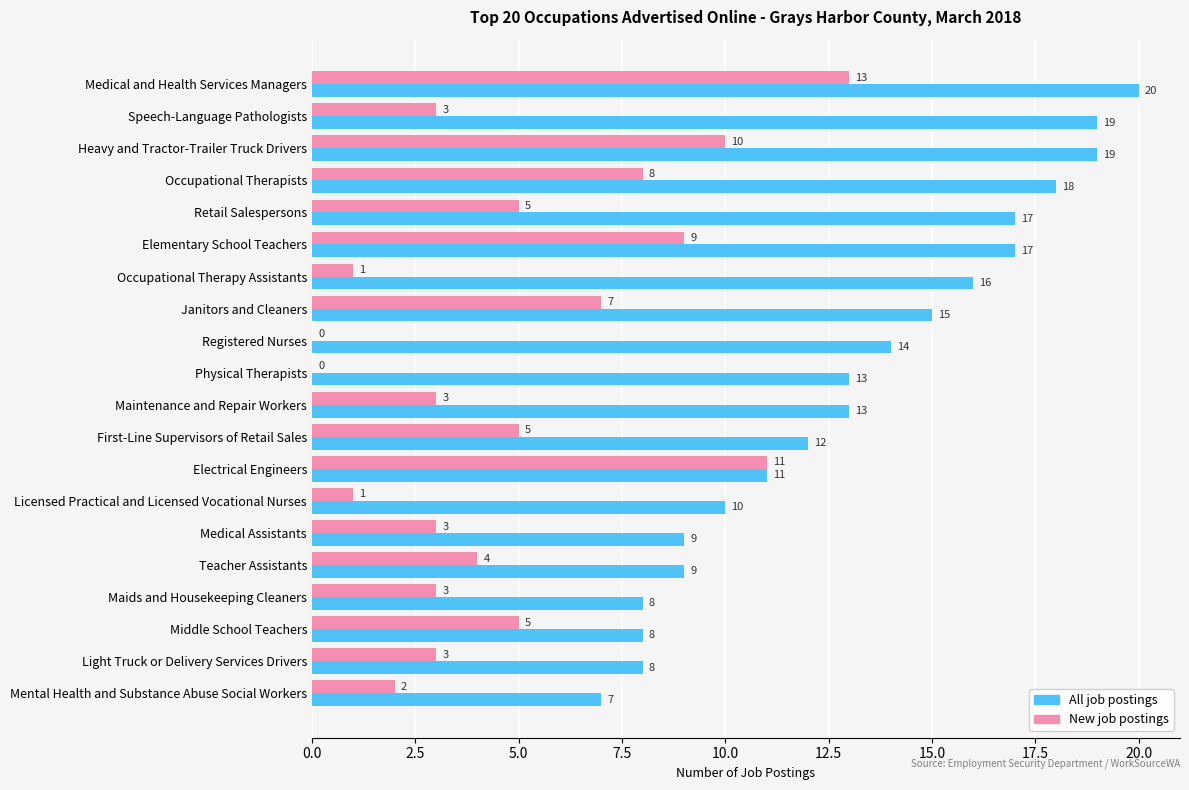

What is the sum of all All job postings values?

263